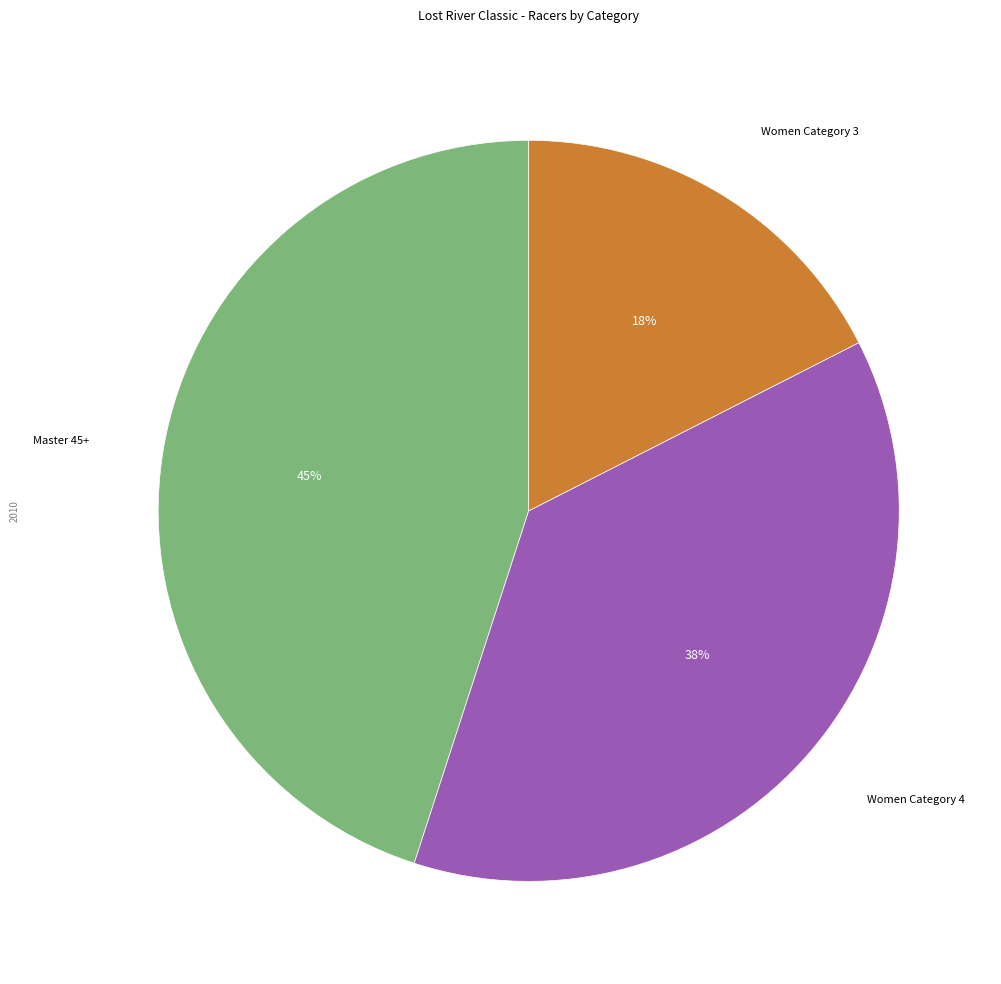

Is there a majority slice in this chart?

No